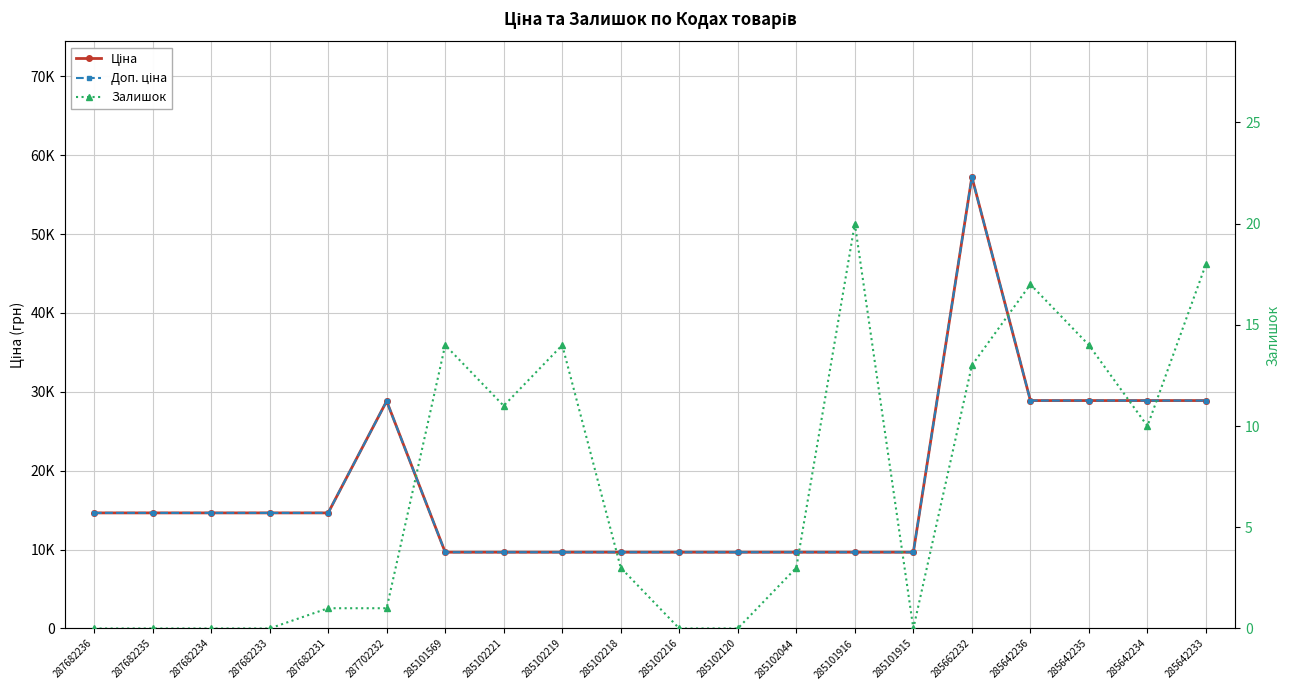

Reading left to right, what are all the values shown in this chart?

Ціна: 287682236=14649.6	287682235=14649.6	287682234=14649.6	287682233=14649.6	287682231=14649.6	287702232=28821.8	285101569=9664.7	285102221=9664.7	285102219=9664.7	285102218=9664.7	285102216=9664.7	285102120=9664.7	285102044=9664.7	285101916=9664.7	285101915=9664.7	285662232=57235.5	285642236=28890.3	285642235=28890.3	285642234=28890.3	285642233=28890.3
Доп. ціна: 287682236=14649.6	287682235=14649.6	287682234=14649.6	287682233=14649.6	287682231=14649.6	287702232=28821.8	285101569=9664.7	285102221=9664.7	285102219=9664.7	285102218=9664.7	285102216=9664.7	285102120=9664.7	285102044=9664.7	285101916=9664.7	285101915=9664.7	285662232=57235.5	285642236=28890.3	285642235=28890.3	285642234=28890.3	285642233=28890.3
Залишок: 287682236=0.0	287682235=0.0	287682234=0.0	287682233=0.0	287682231=1.0	287702232=1.0	285101569=14.0	285102221=11.0	285102219=14.0	285102218=3.0	285102216=0.0	285102120=0.0	285102044=3.0	285101916=20.0	285101915=0.0	285662232=13.0	285642236=17.0	285642235=14.0	285642234=10.0	285642233=18.0